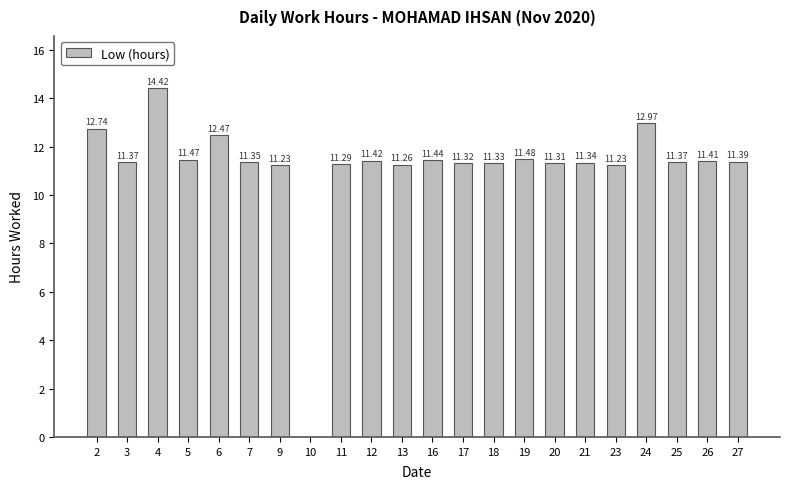

Which has a higher value, 23 or 10?

23